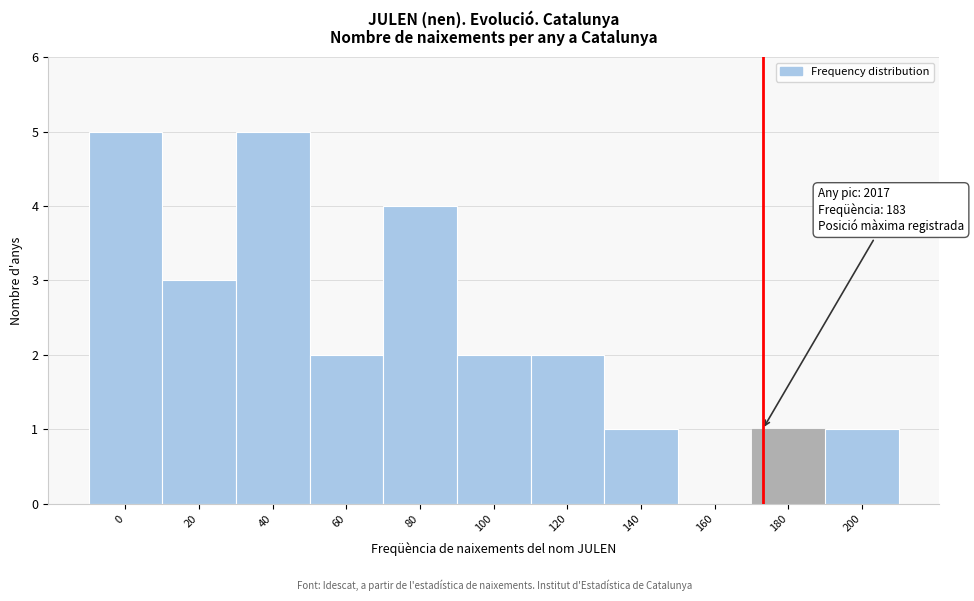

Reading left to right, list all the values displayed in this chart.

0=5	20=3	40=5	60=2	80=4	100=2	120=2	140=1	160=0	180=1	200=1